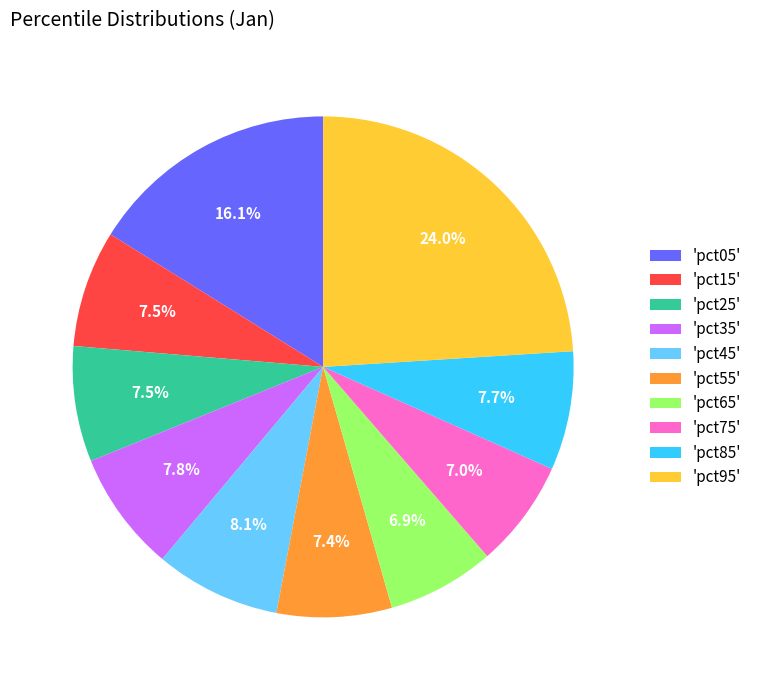

Is there a majority slice in this chart?

No